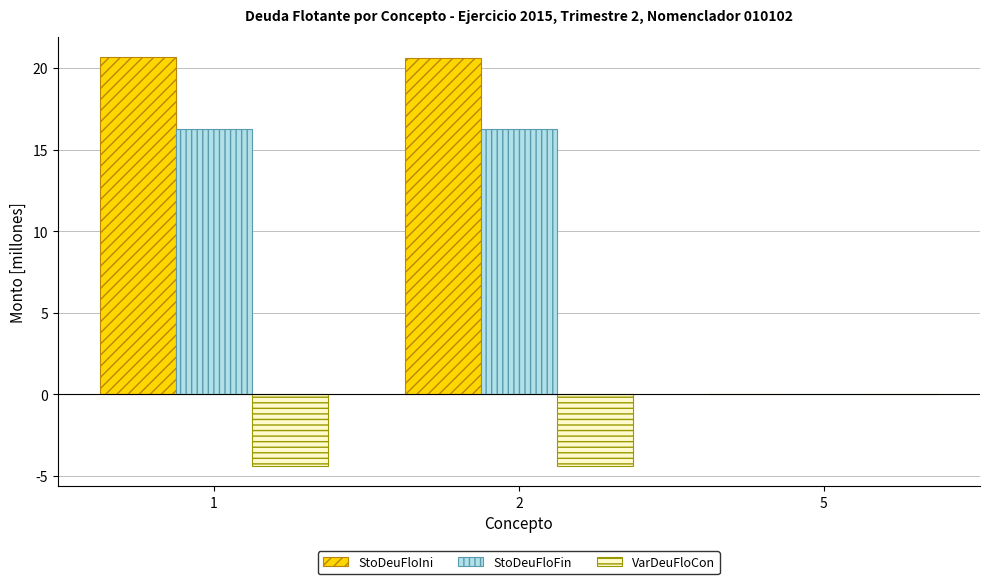

What are all the series names shown in the legend?

StoDeuFloIni, StoDeuFloFin, VarDeuFloCon